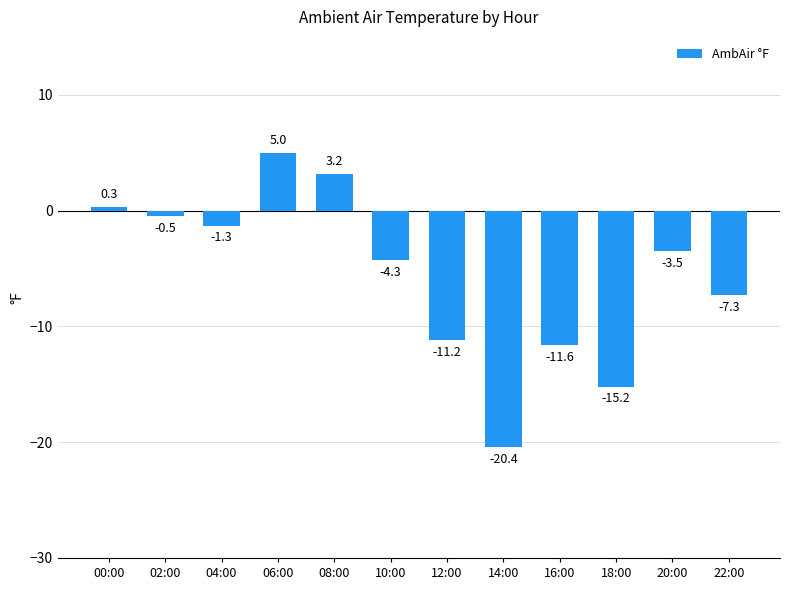

List the labels in order of value, smallest first.

14:00, 18:00, 16:00, 12:00, 22:00, 10:00, 20:00, 04:00, 02:00, 00:00, 08:00, 06:00